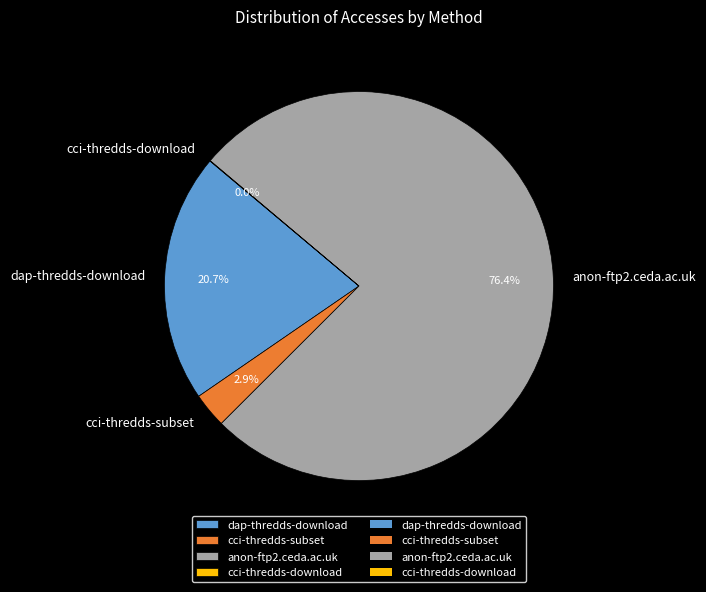

Which has a higher value, anon-ftp2.ceda.ac.uk or dap-thredds-download?

anon-ftp2.ceda.ac.uk